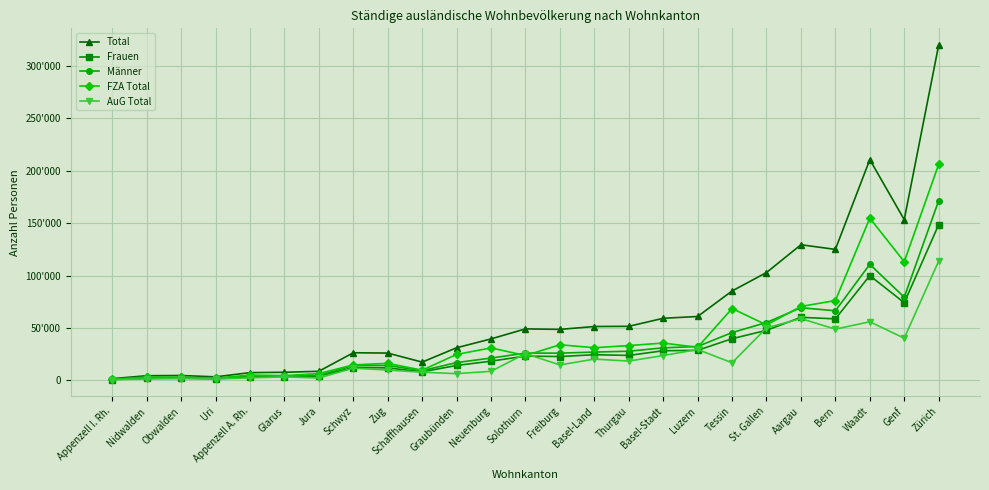

What are all the series names shown in the legend?

Total, Frauen, Männer, FZA Total, AuG Total